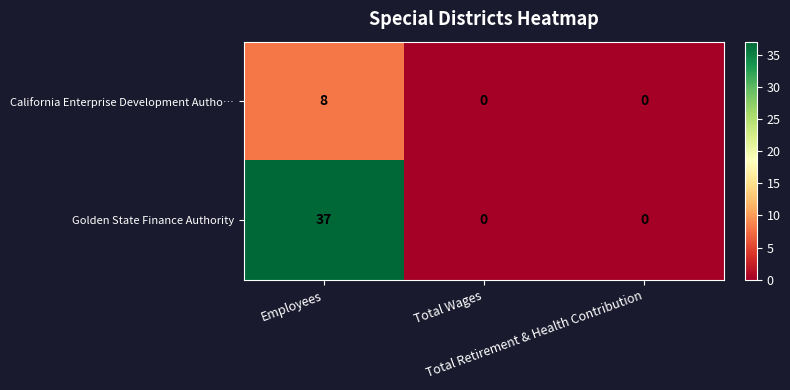

Count the Golden State Finance Authority values in the range 0 to 37.

3